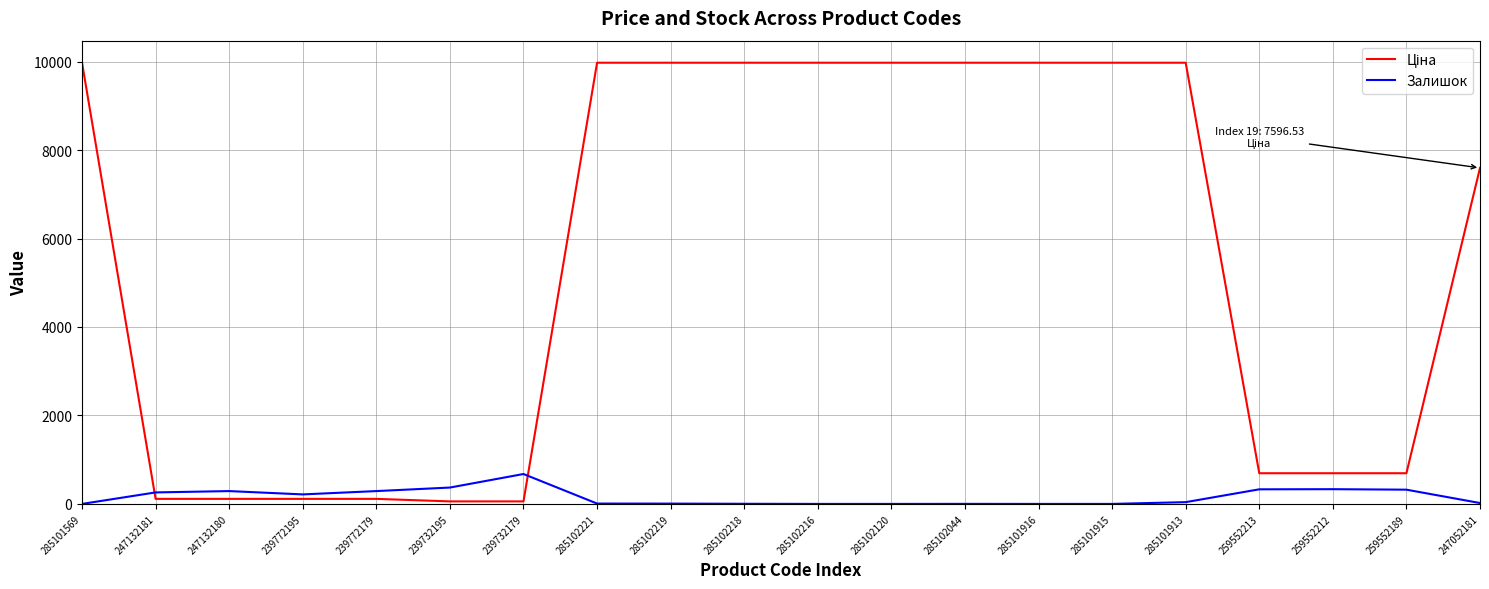

What is the spread (max minus min) of values at 259552189?

371.7